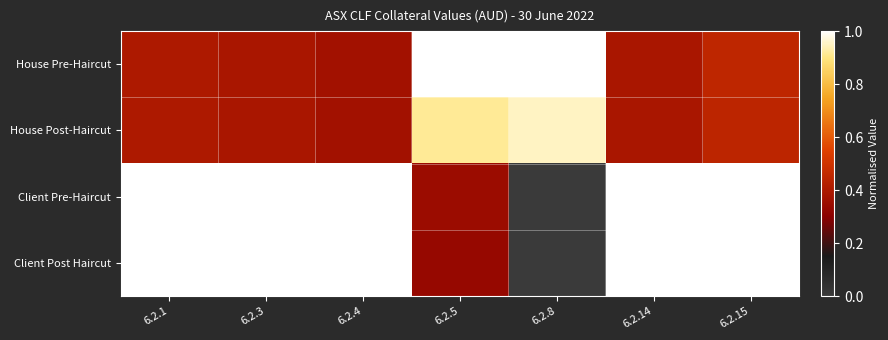

How many categories are shown in the chart?

7